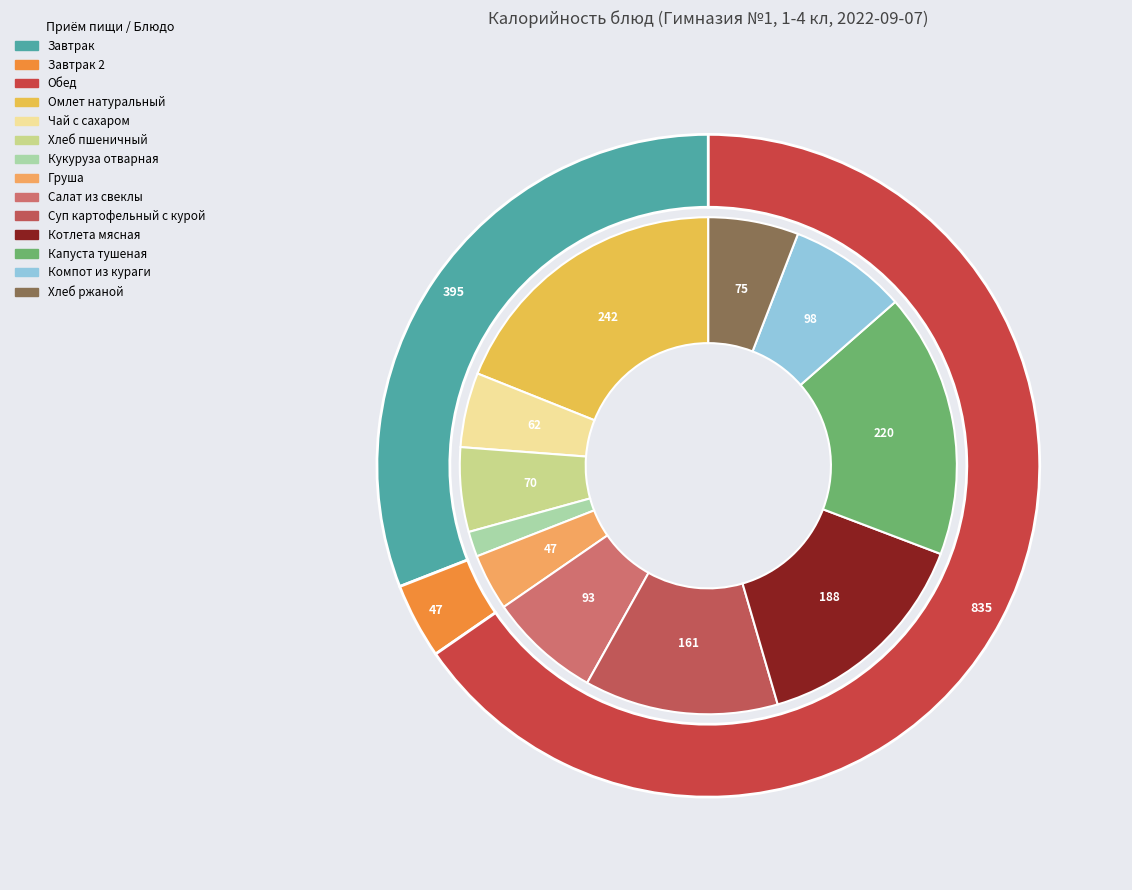

What percentage is the Кукуруза отварная slice, to the nearest percent?

2%